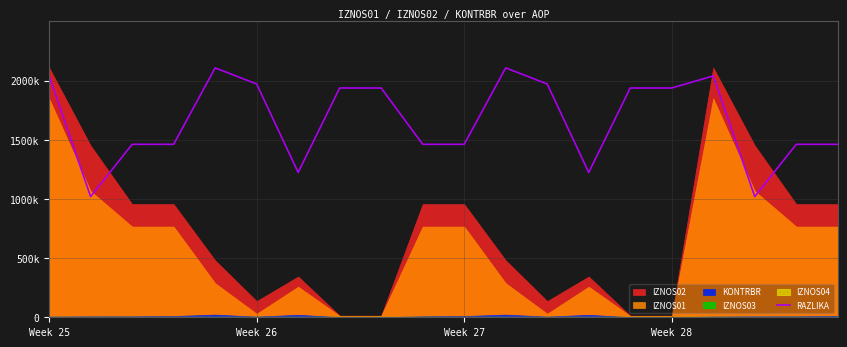

Which has a higher value, 9 or 18?

9